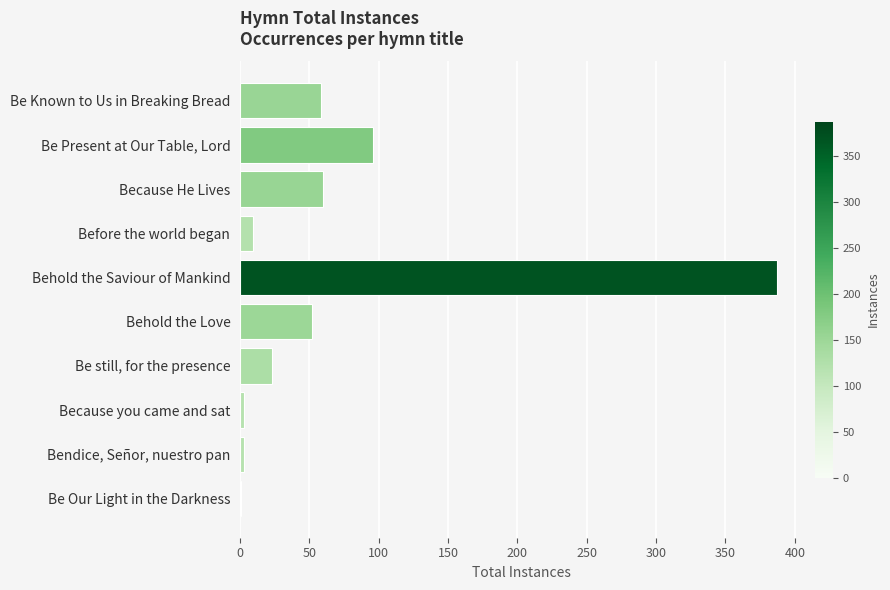

What is the sum of the values at Behold the Love and Behold the Saviour of Mankind?

439